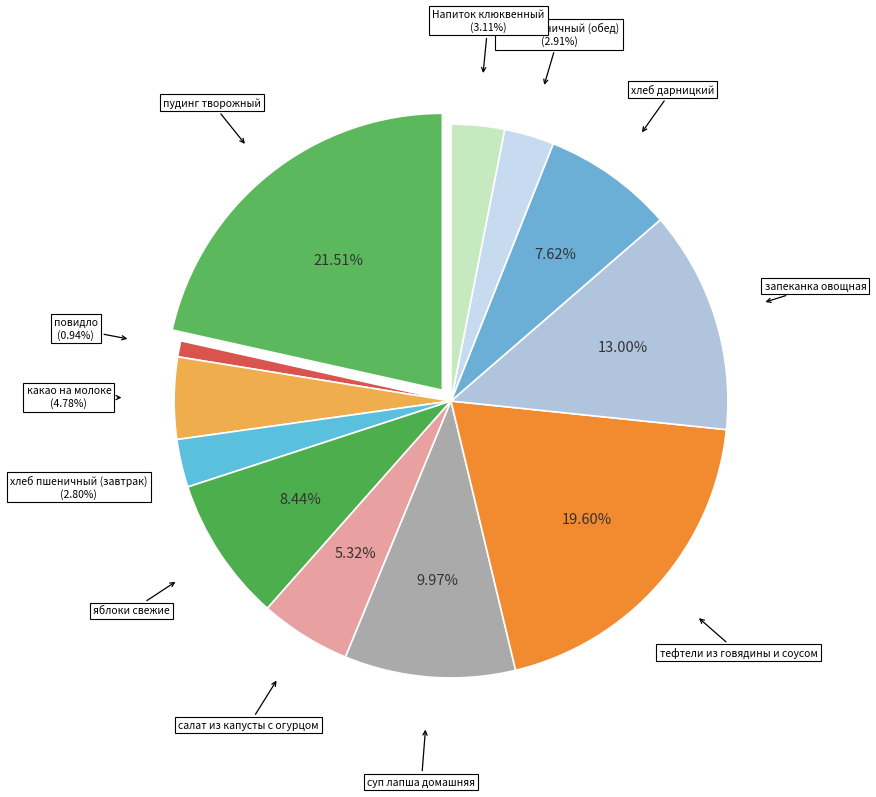

Count the number of slices in the pie.

12